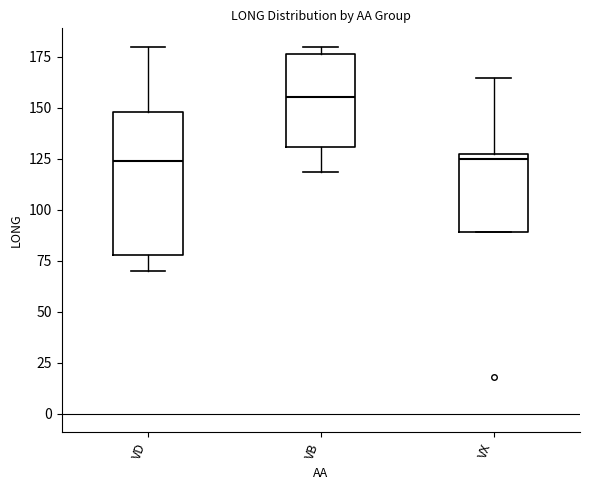

Reading left to right, transcribe this box plot: for each box, give where its median line is, the range the box spans, and where its two whiskers end, as read against the y-axis. The values are not printed on the chart, so give them approximately, as read against the axis.

VD: median 125, box 80 to 150, whiskers 70 to 180
VB: median 155, box 130 to 175, whiskers 120 to 180
VX: median 125 (just below the box's upper edge), box 90 to 125, whiskers 90 to 165